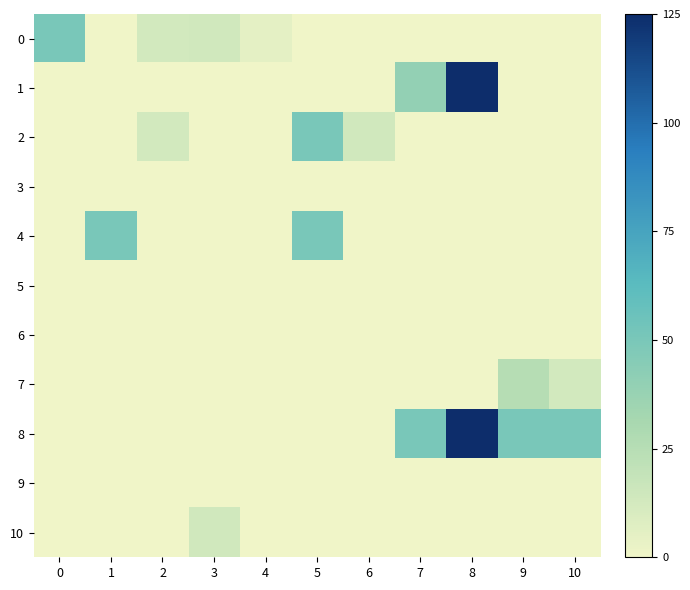

Between 5 and 7, which series saw the biggest shift?

2